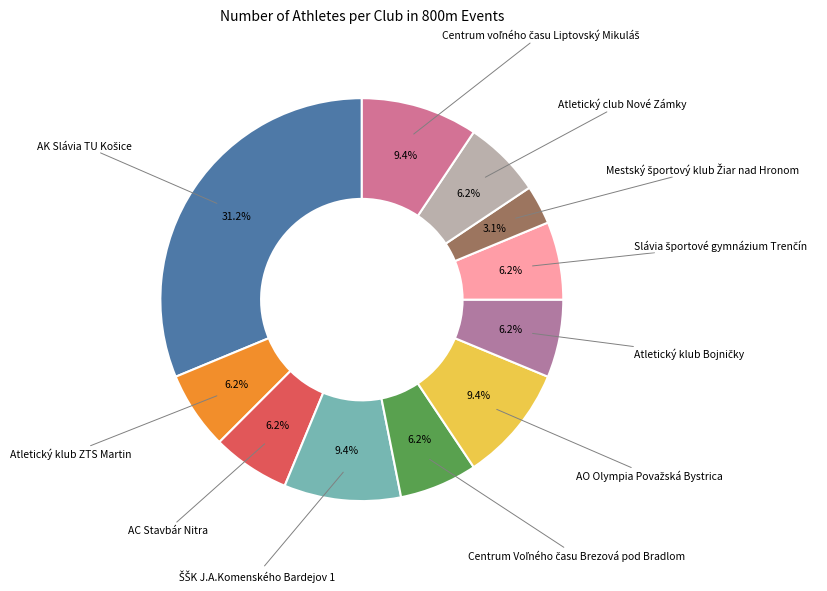

Does any single category account for the majority?

No